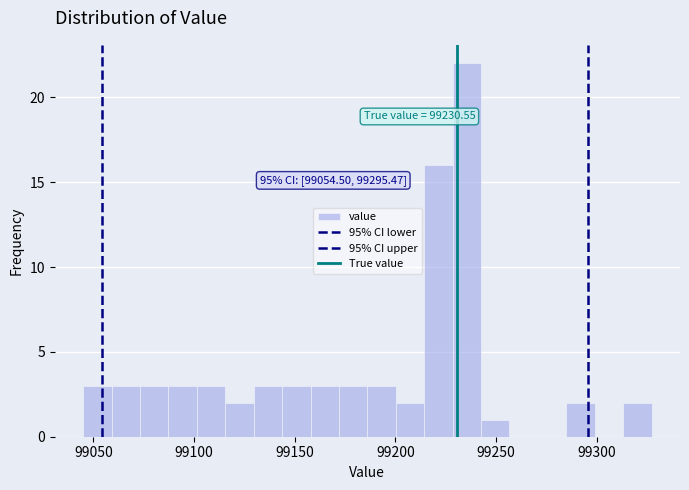

Read against the x-axis, roughly where is the centre of the tallest bar?

99235